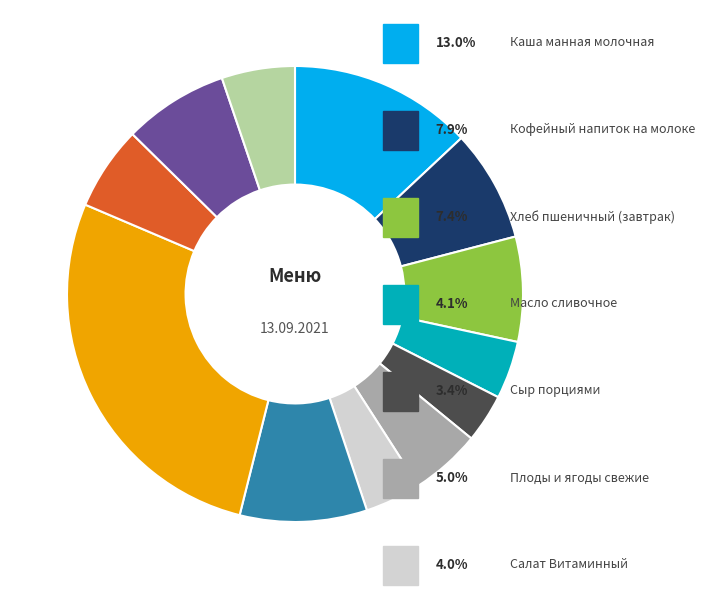

Does any single category account for the majority?

No